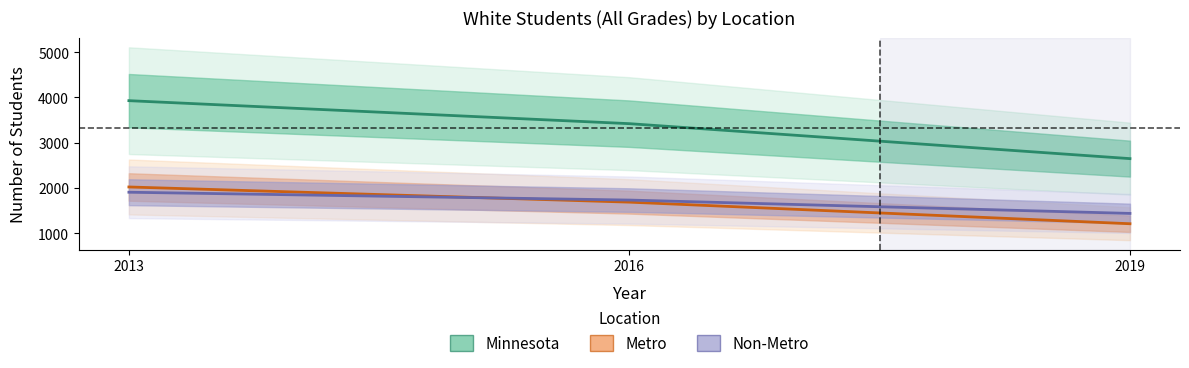

What are all the series names shown in the legend?

Minnesota, Metro, Non-Metro